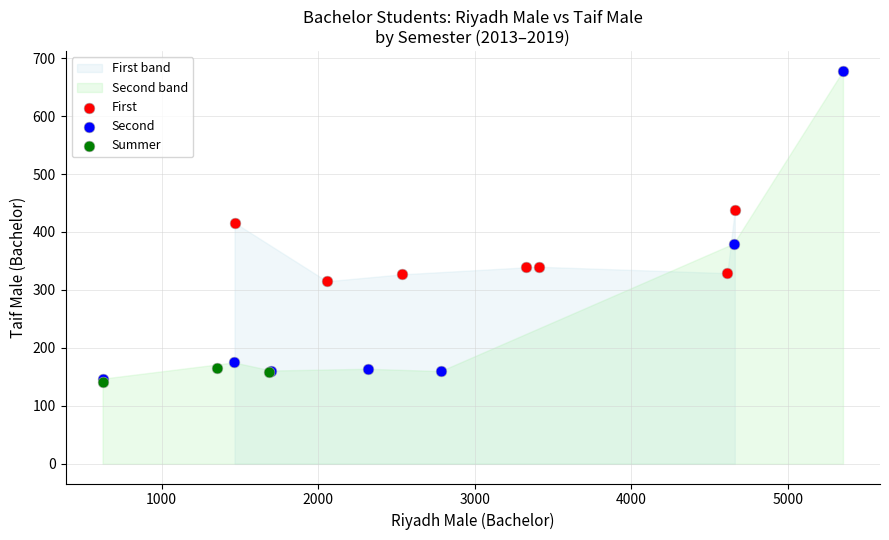

Which series reaches the maximum Y coordinate?

Second